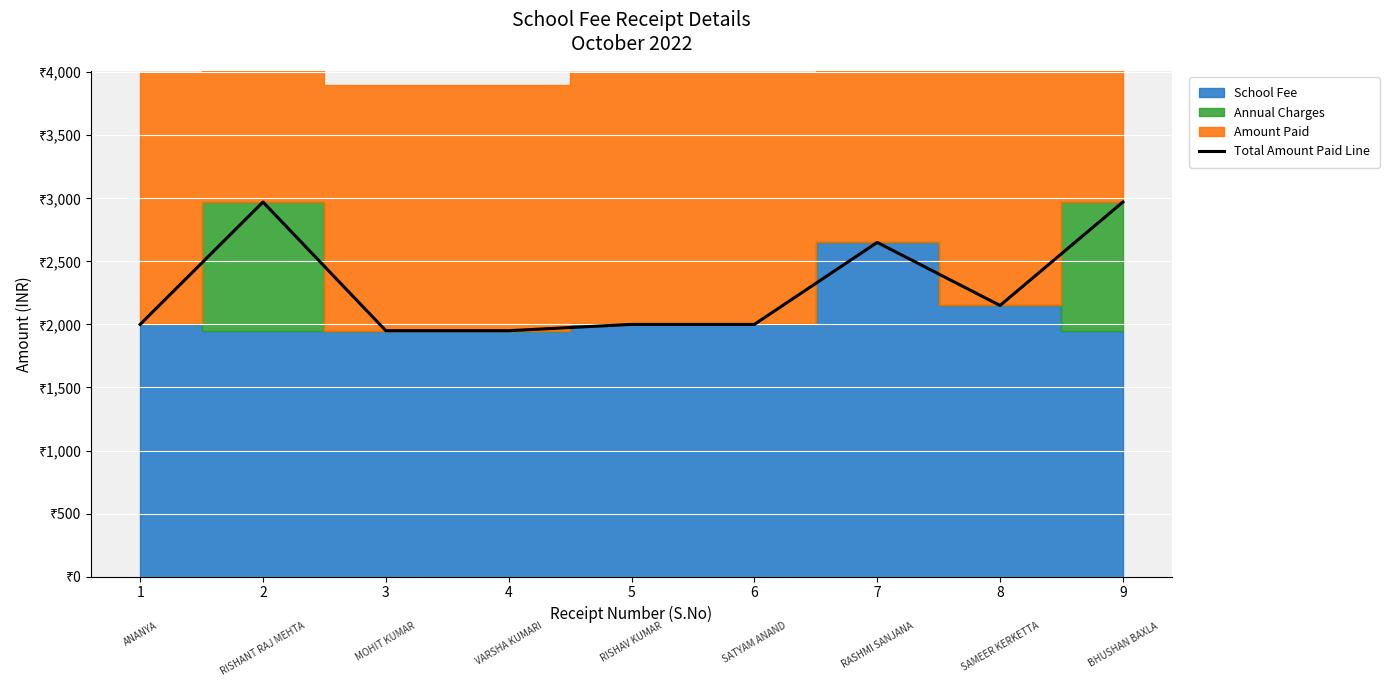

Does the chart display data point markers on the line(s)?

No